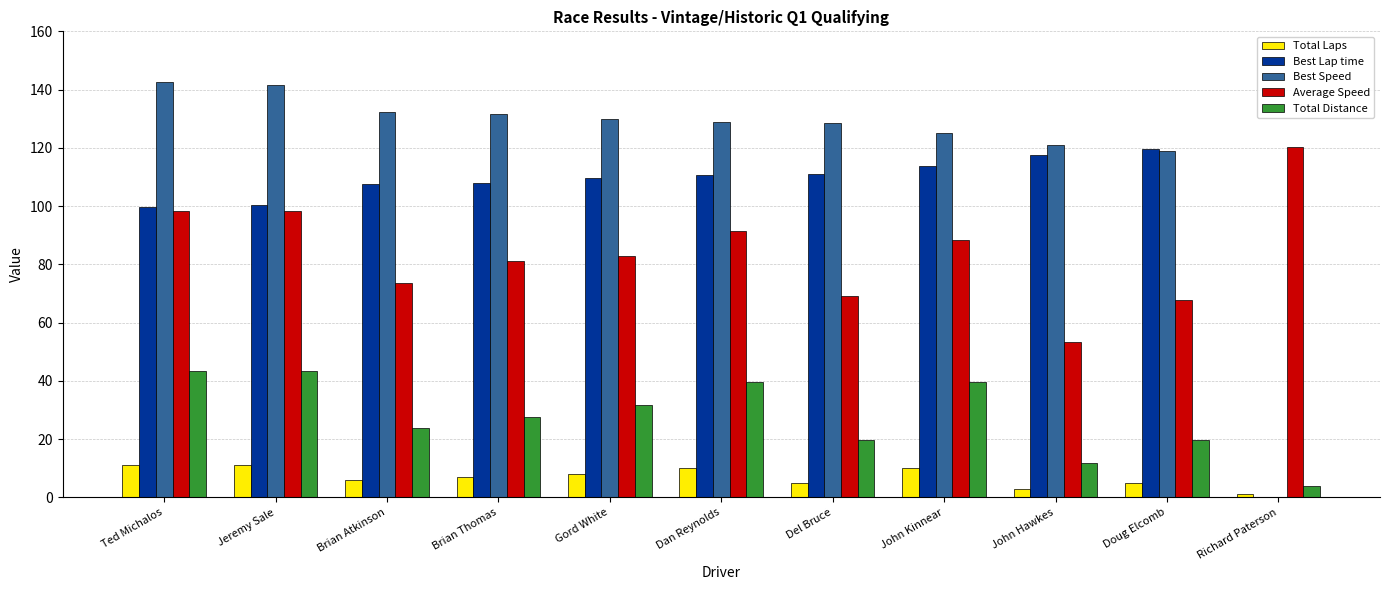

Where does the Total Laps series first go above 7?

Ted Michalos